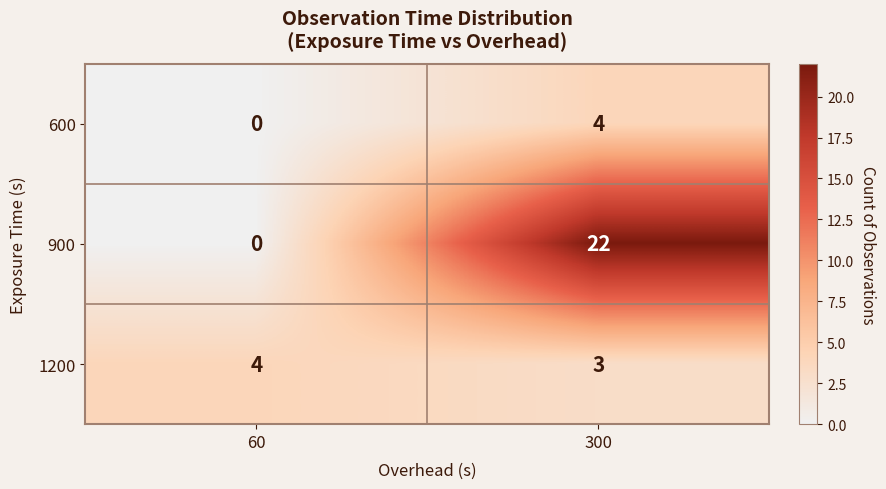

The 1200 series shows 1 at 300. True or false?

False